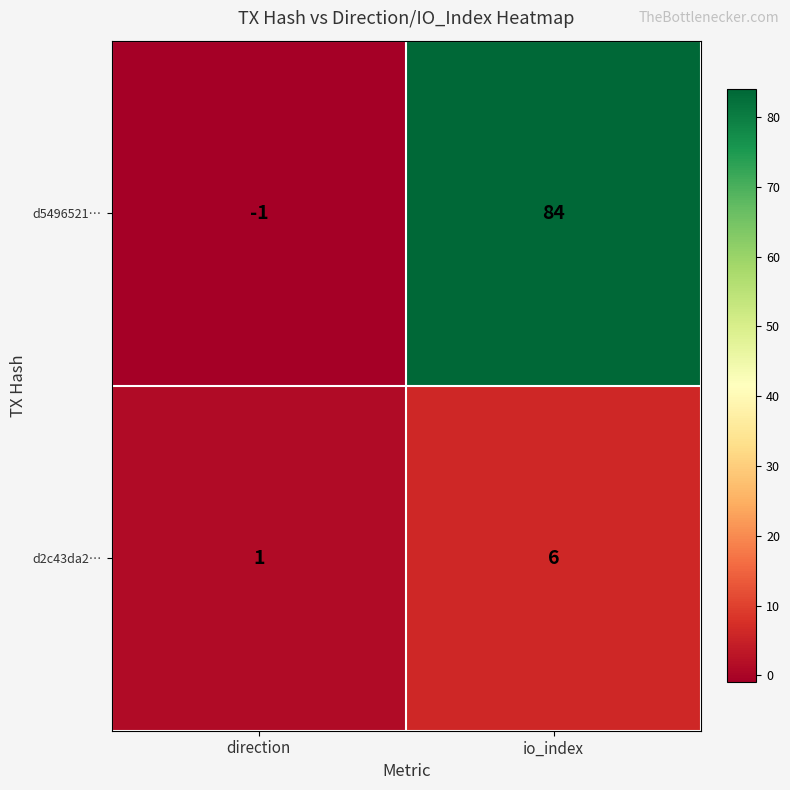

Between direction and io_index, which series saw the biggest shift?

d5496521…